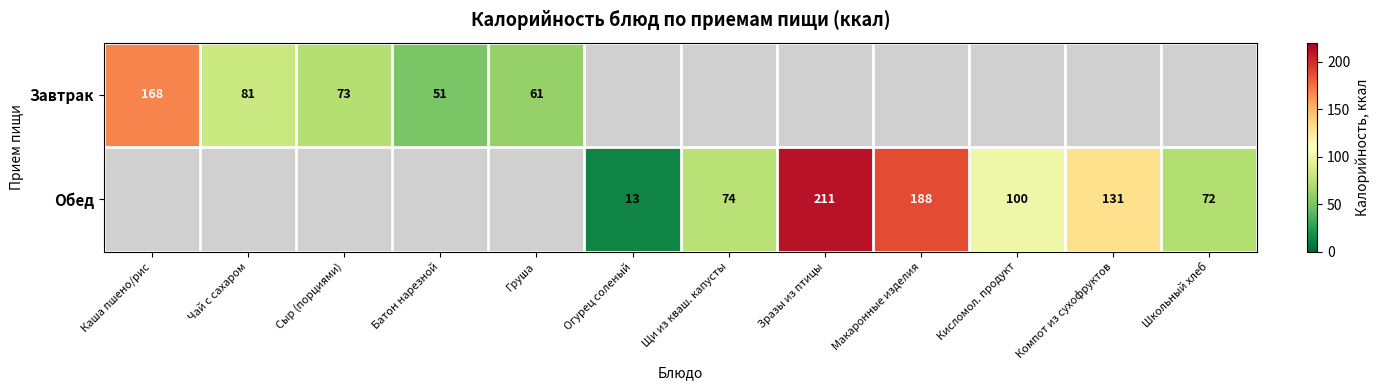

The value of Завтрак at Груша is 61. True or false?

True